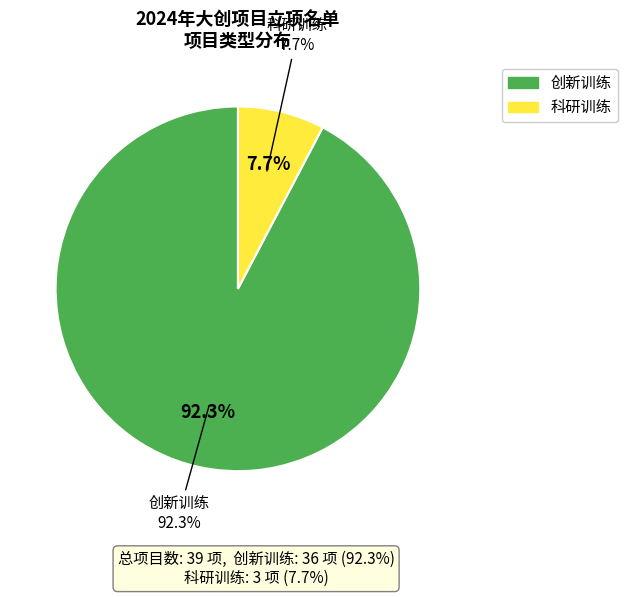

Rank the categories by value from lowest to highest.

科研训练, 创新训练